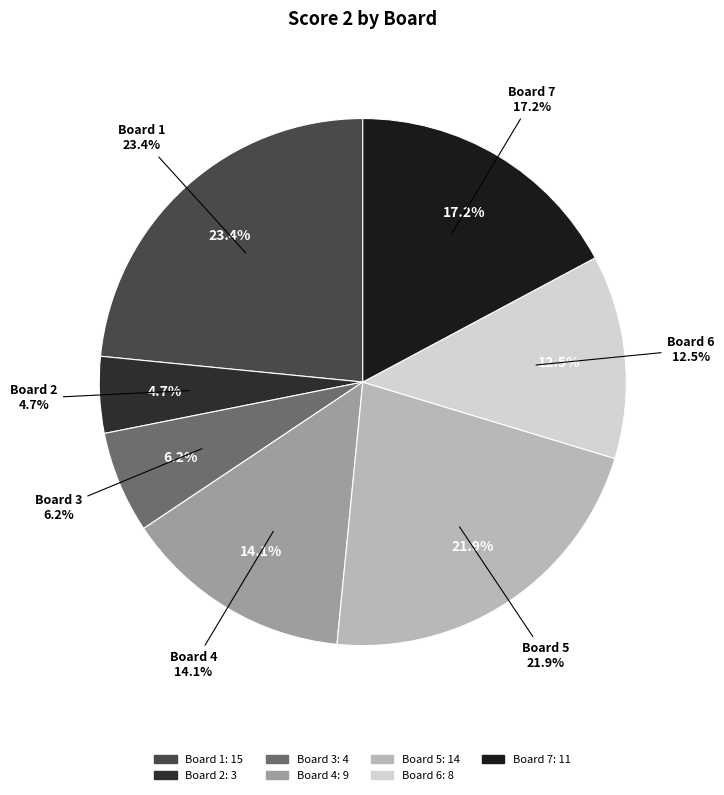

Count the number of slices in the pie.

7